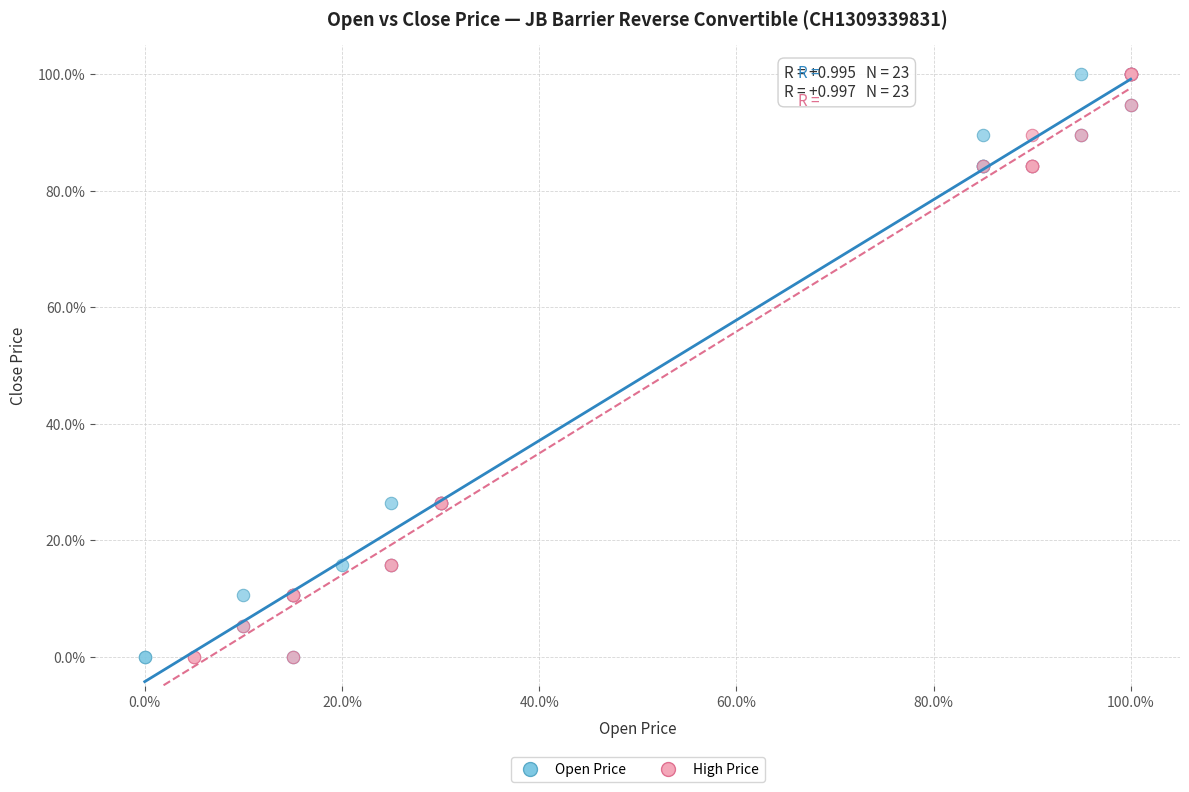

What are all the series names shown in the legend?

Open Price, High Price